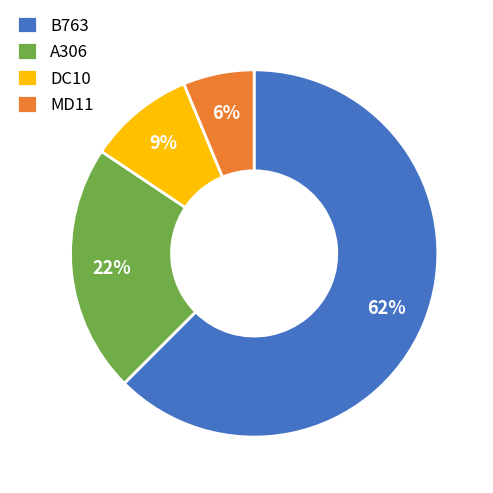

Do A306 and DC10 together represent more than half of the pie?

No